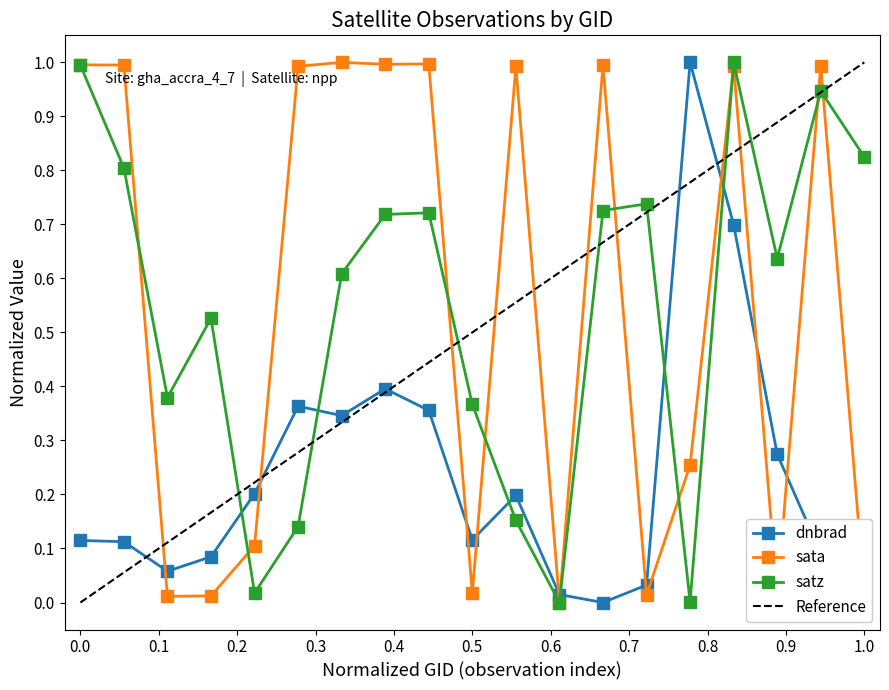

Reading left to right, extract all data points from this chart.

dnbrad: 0.1	0.1	0.1	0.1	0.2	0.4	0.3	0.4	0.4	0.1	0.2	0.0	0.0	0.0	1.0	0.7	0.3	0.1	0.0
sata: 1.0	1.0	0.0	0.0	0.1	1.0	1.0	1.0	1.0	0.0	1.0	0.0	1.0	0.0	0.3	1.0	0.0	1.0	0.0
satz: 1.0	0.8	0.4	0.5	0.0	0.1	0.6	0.7	0.7	0.4	0.2	0.0	0.7	0.7	0.0	1.0	0.6	0.9	0.8